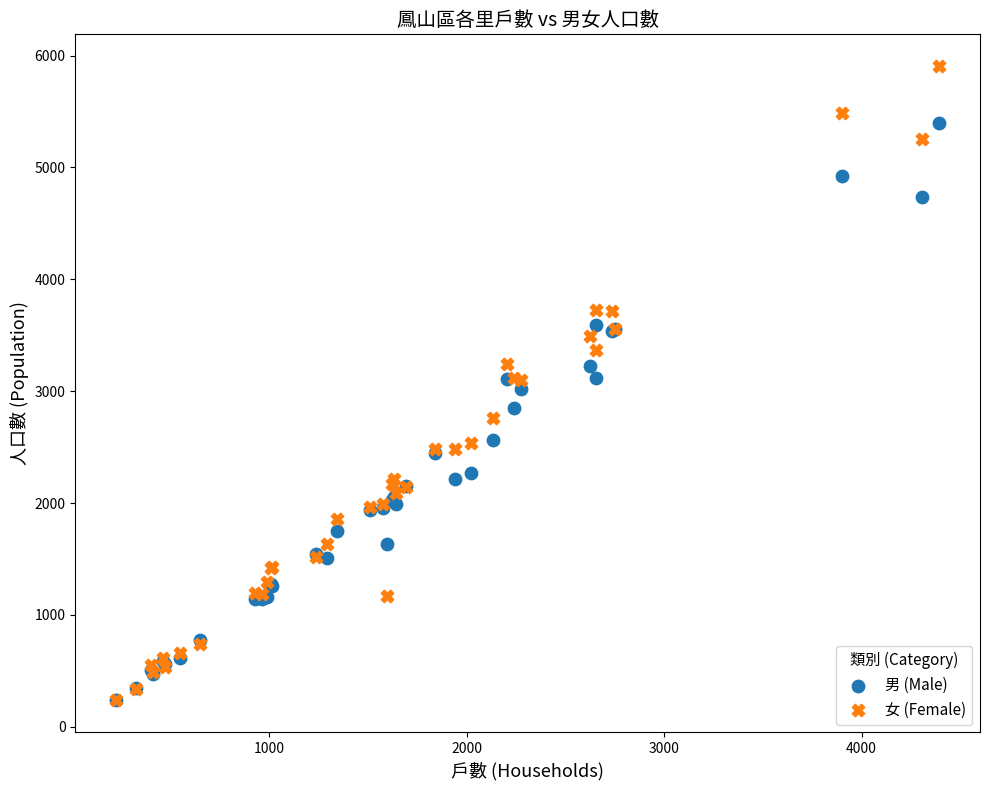

What are all the series names shown in the legend?

男 (Male), 女 (Female)